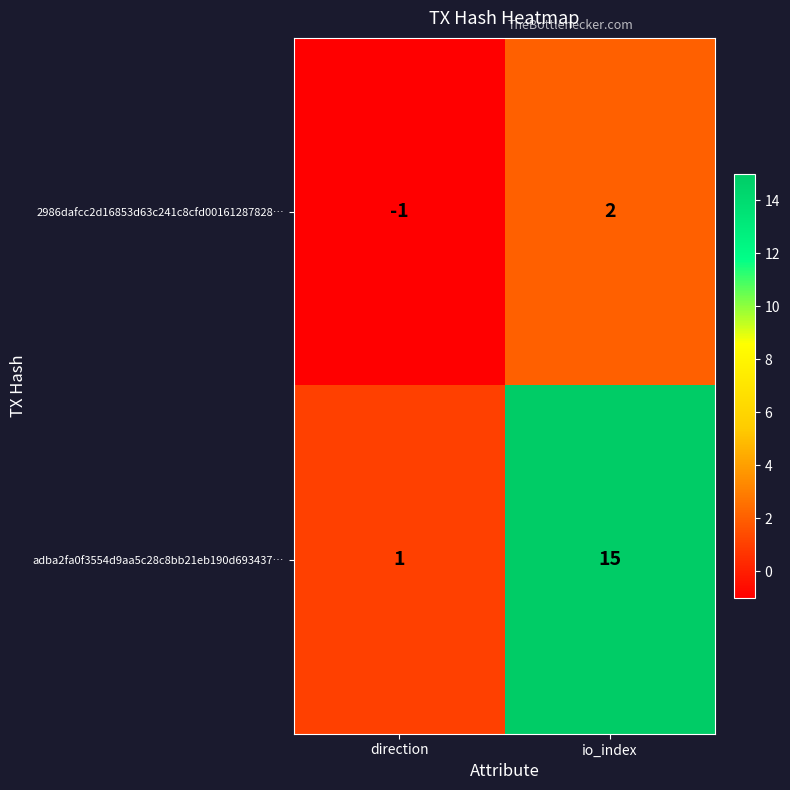

At which label is adba2fa0f3554d9aa5c28c8bb21eb190d693437… closest to 8?

direction